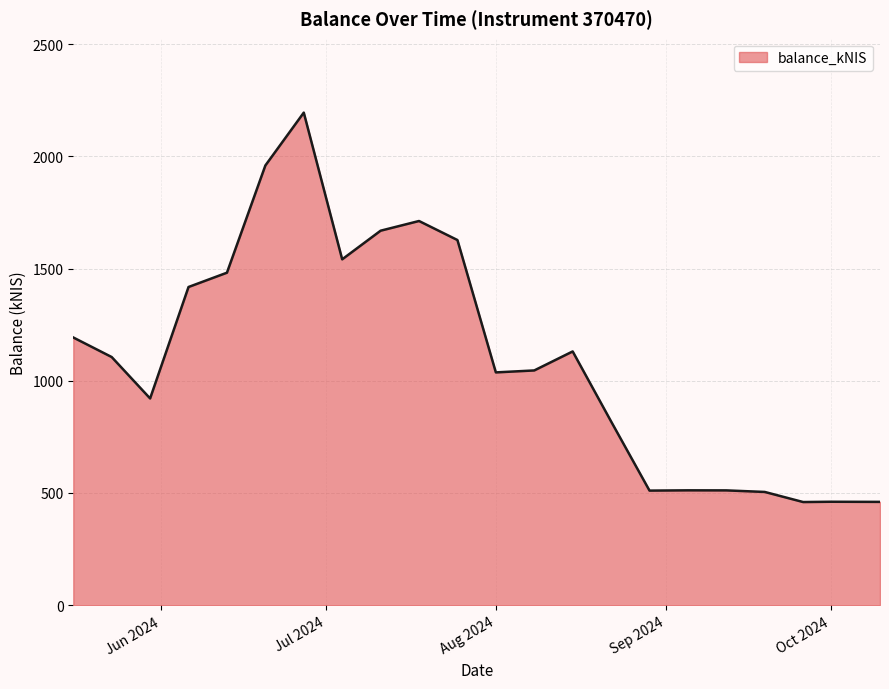

What is the smallest value displayed?

459.7